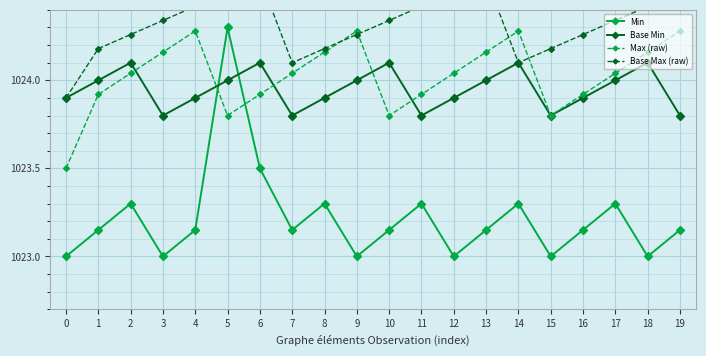

What is the total value across all series at 17?

4095.7